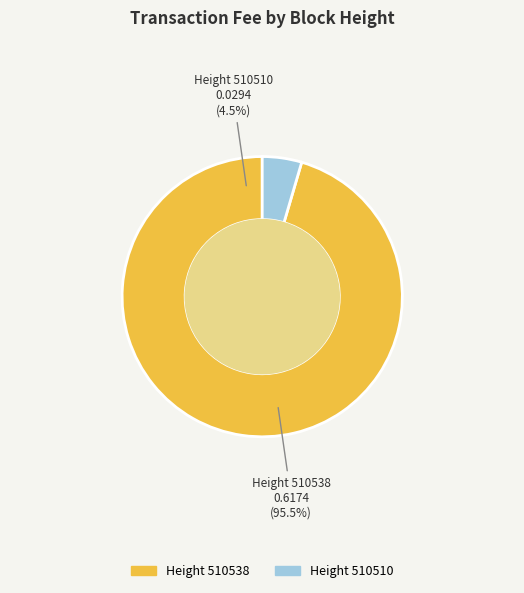

Which slice is the largest?

510538